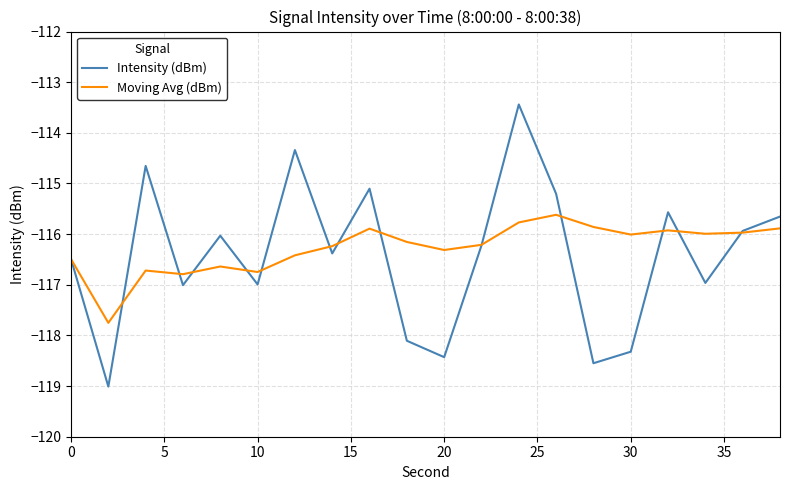

Which series has the widest spread of values?

Intensity (dBm)